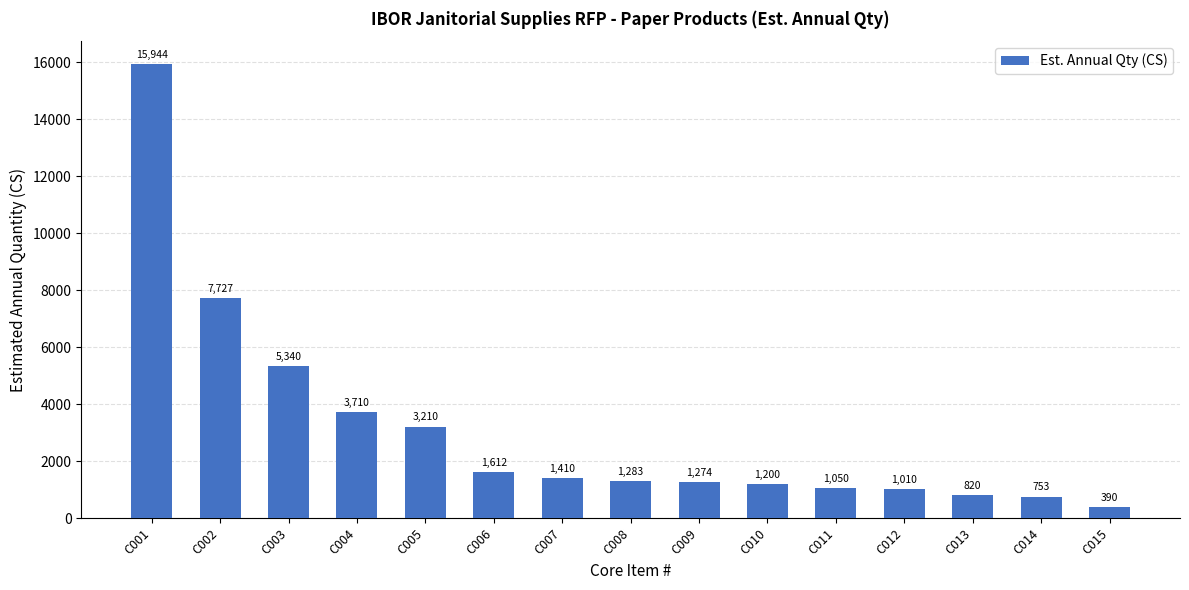

True or false: the data shows 241 at C011.

False